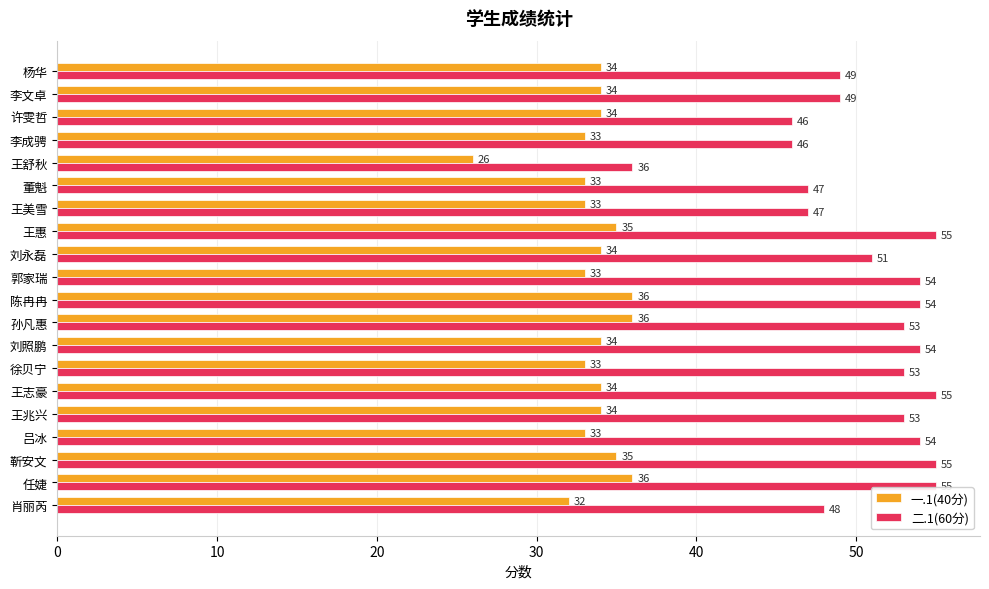

Count the 一.1(40分) values in the range 33 to 35.

15